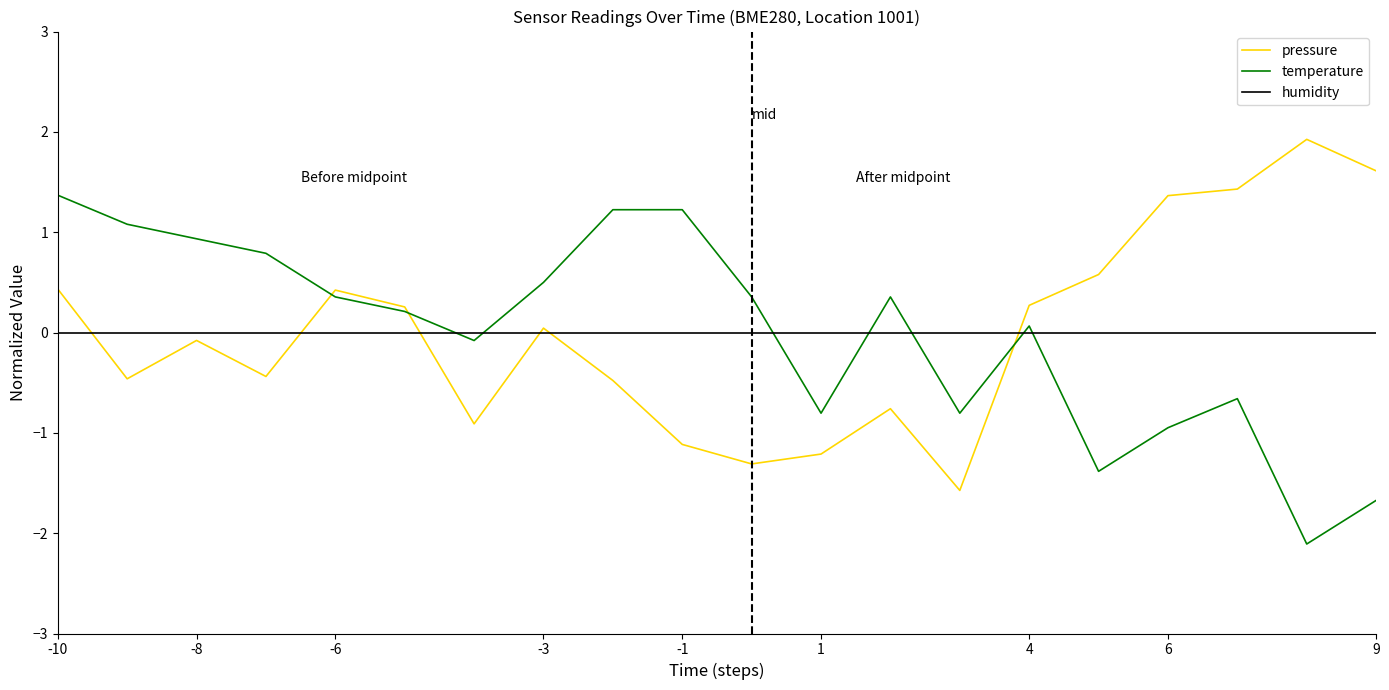

What is the smallest value displayed?

-2.1